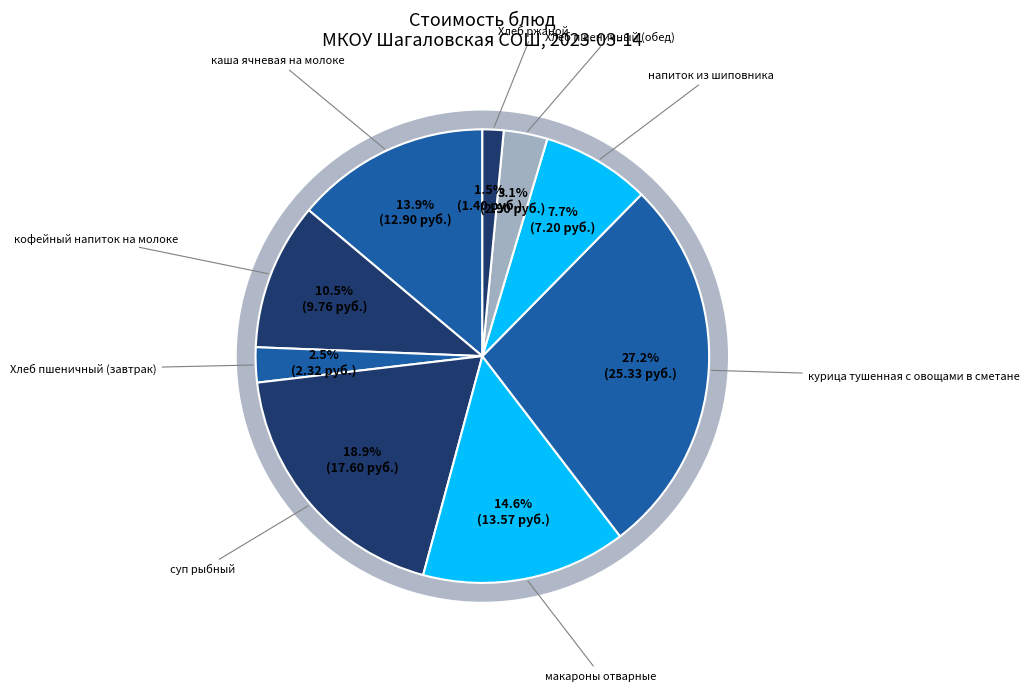

Approximately how many times larger is the value at Хлеб ржаной compared to курица тушенная с овощами в сметане?

0.1